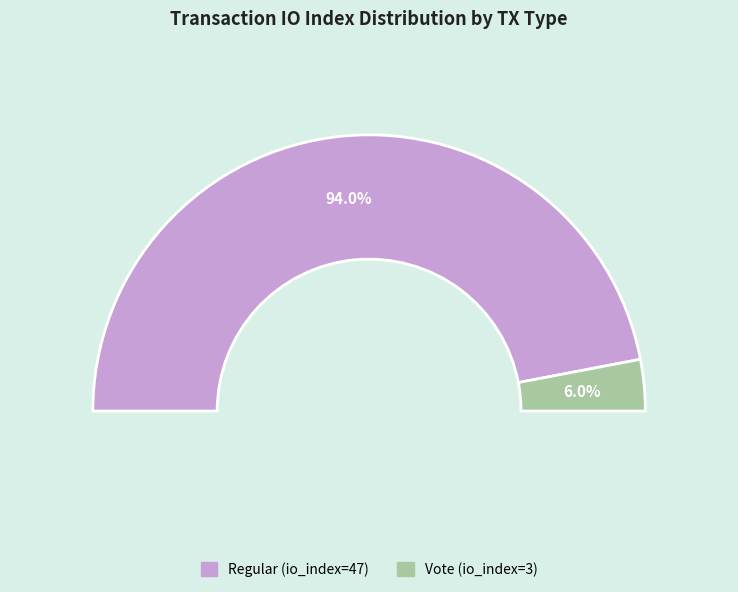

To the nearest percent, what is the difference between the largest and smallest slice percentages?

88%